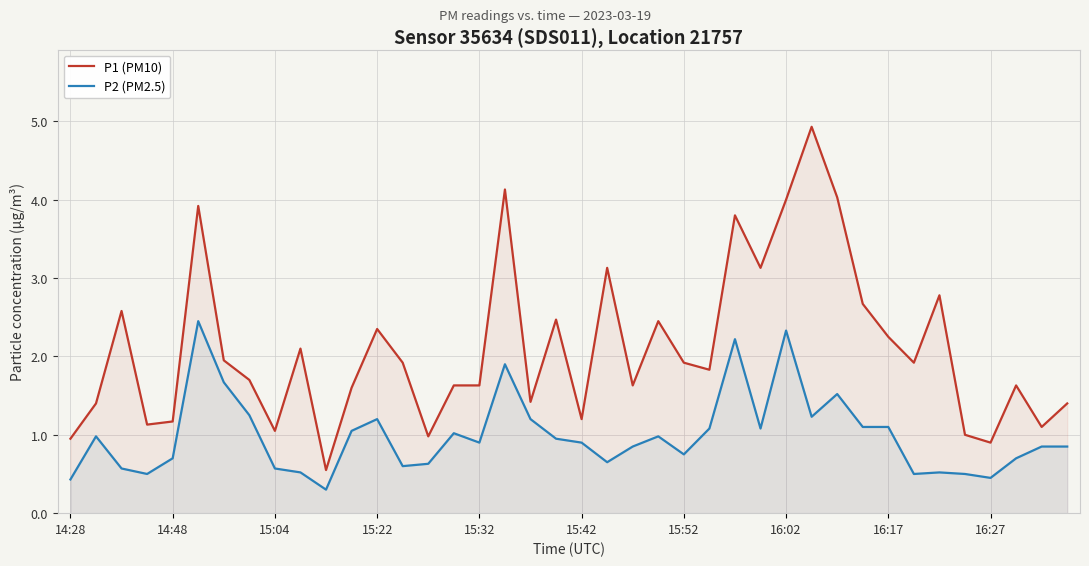

True or false: P2 (PM2.5) and P1 (PM10) intersect in this chart.

False